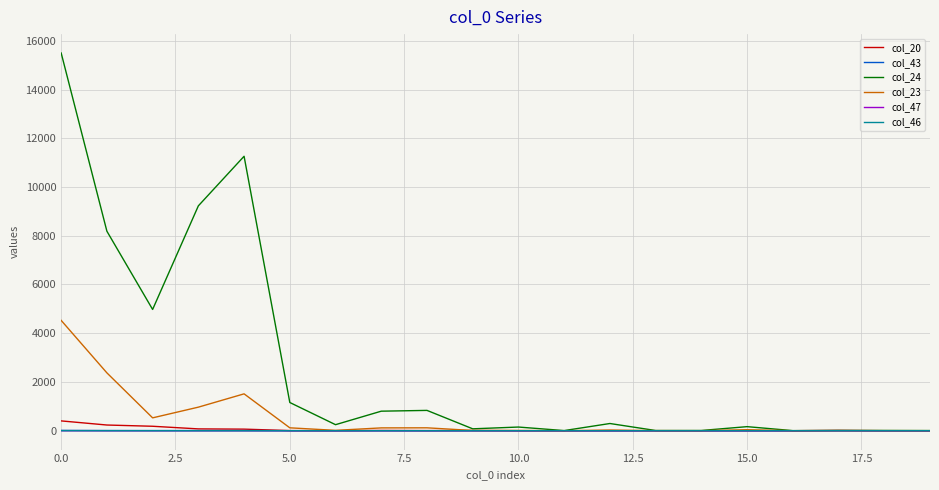

Which series has the largest total across all categories?

col_24